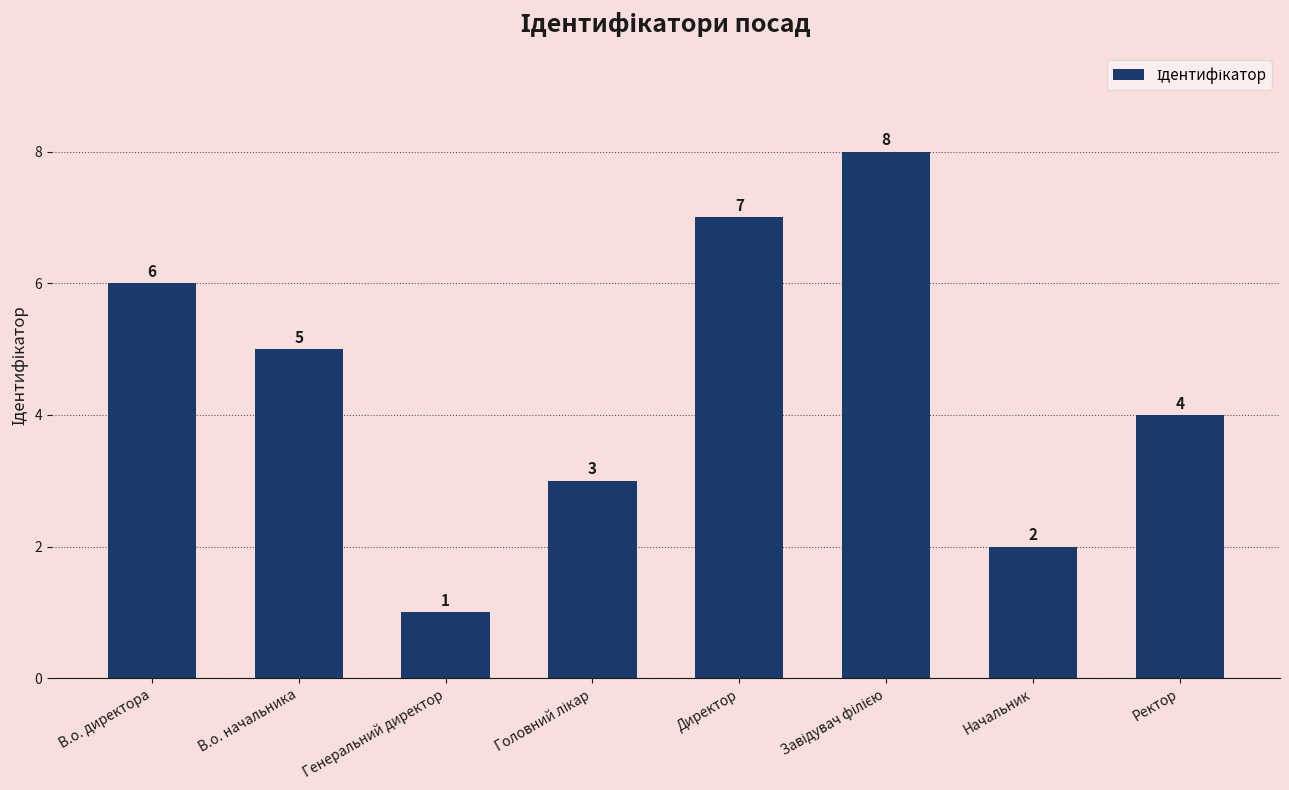

What is the sum of the values at Генеральний директор and Ректор?

5